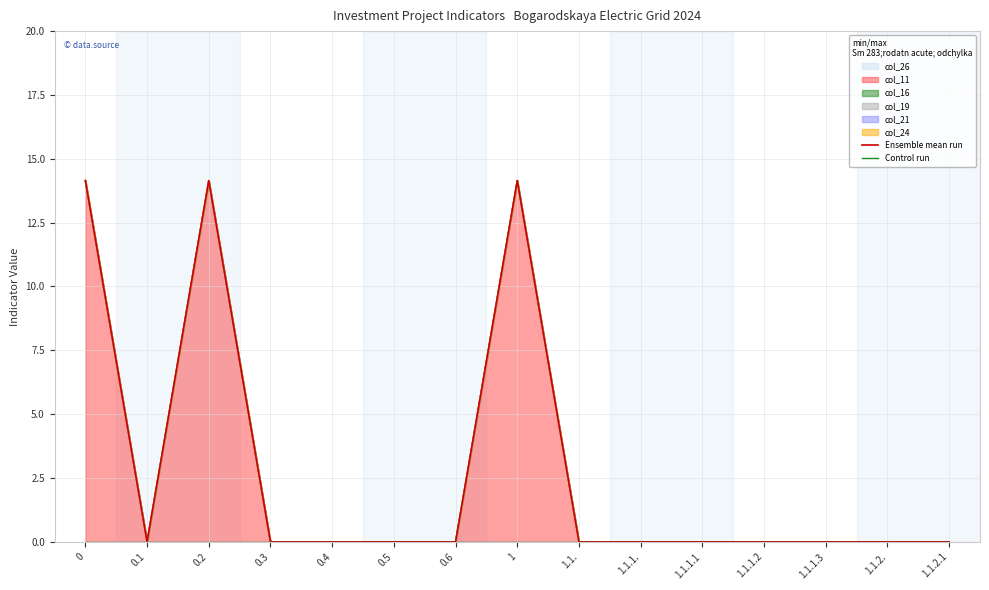

True or false: Control run and Ensemble mean run cross at least once.

False